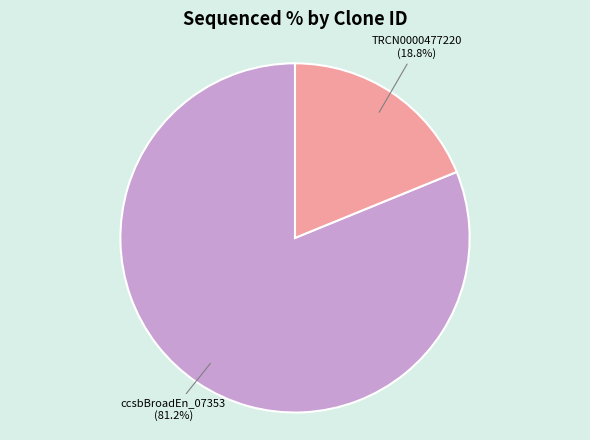

Rank the categories by value from highest to lowest.

ccsbBroadEn_07353, TRCN0000477220